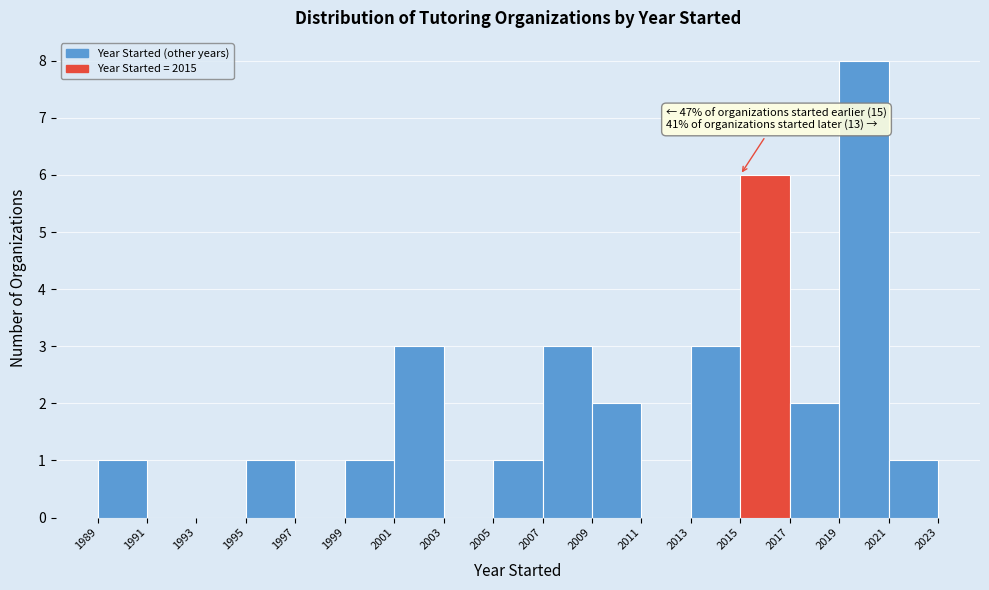

Over which range of the x-axis is the bar tallest?

2019 to 2021